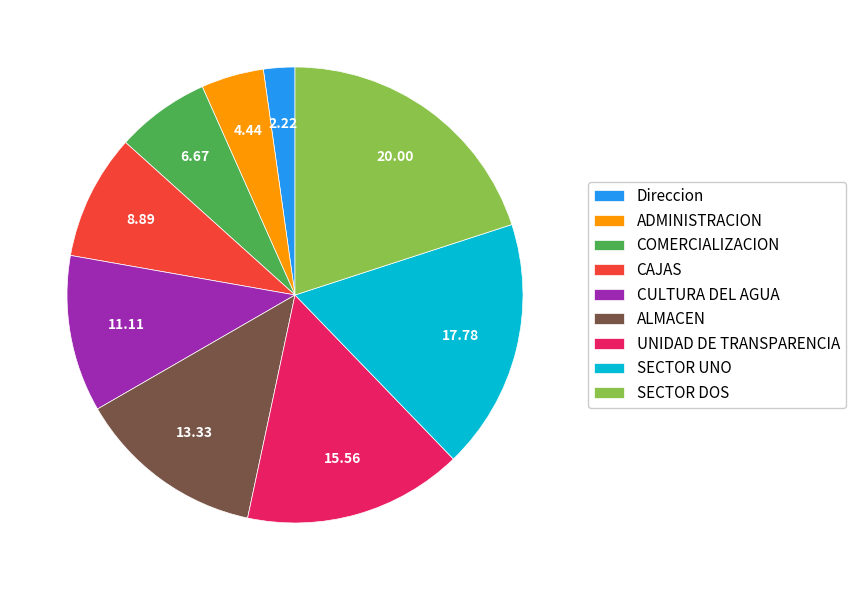

Do SECTOR DOS and COMERCIALIZACION together represent more than half of the pie?

No